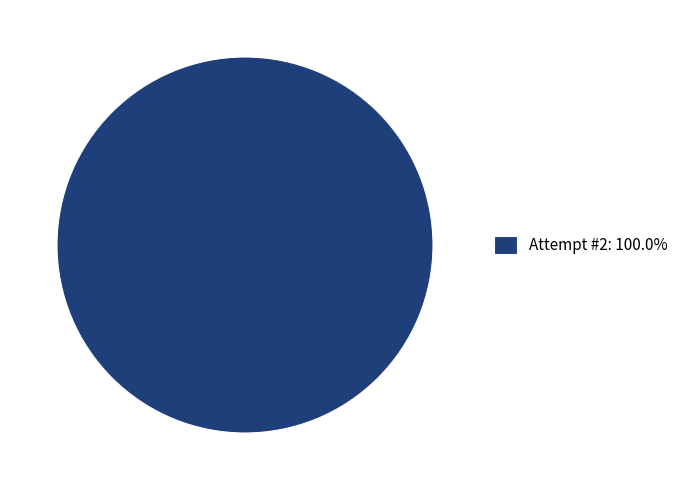

Count the number of slices in the pie.

1